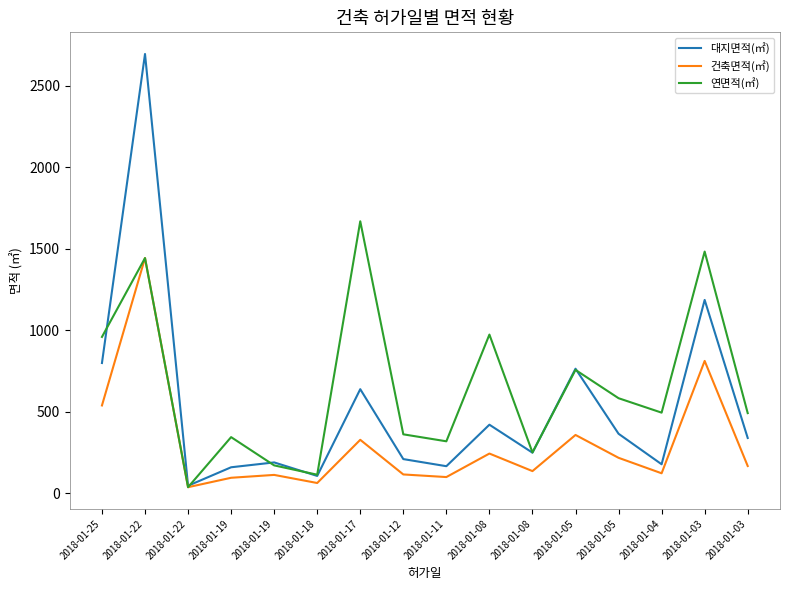

List the series in order of their peak value, lowest first.

건축면적(㎡), 연면적(㎡), 대지면적(㎡)